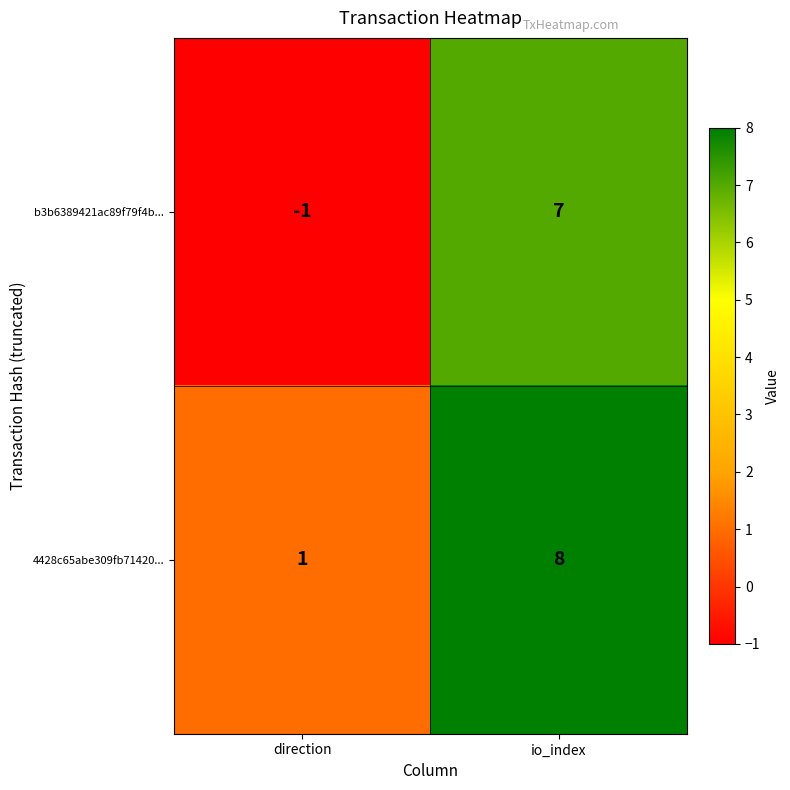

What is the total value across all series at io_index?

15